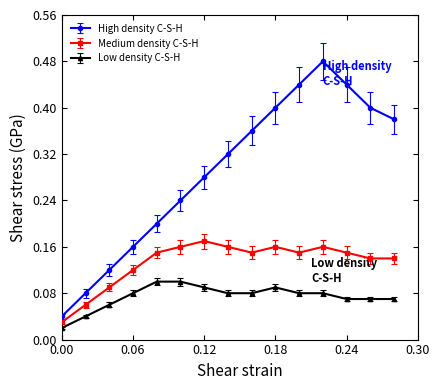

Which series has the widest spread of values?

High density C-S-H